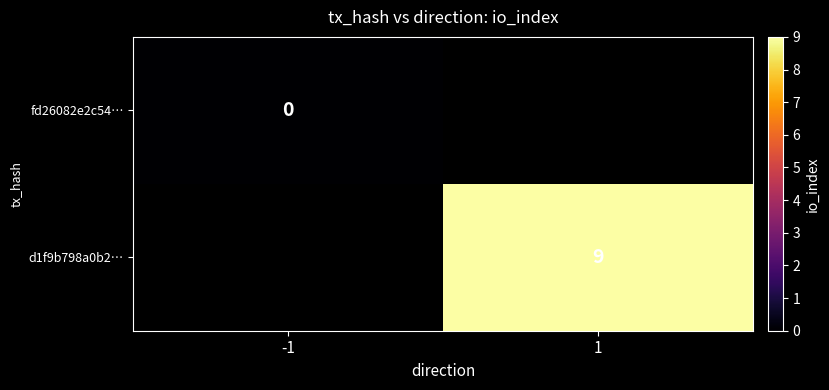

The d1f9b798a0b2… series shows 9 at 1. True or false?

True